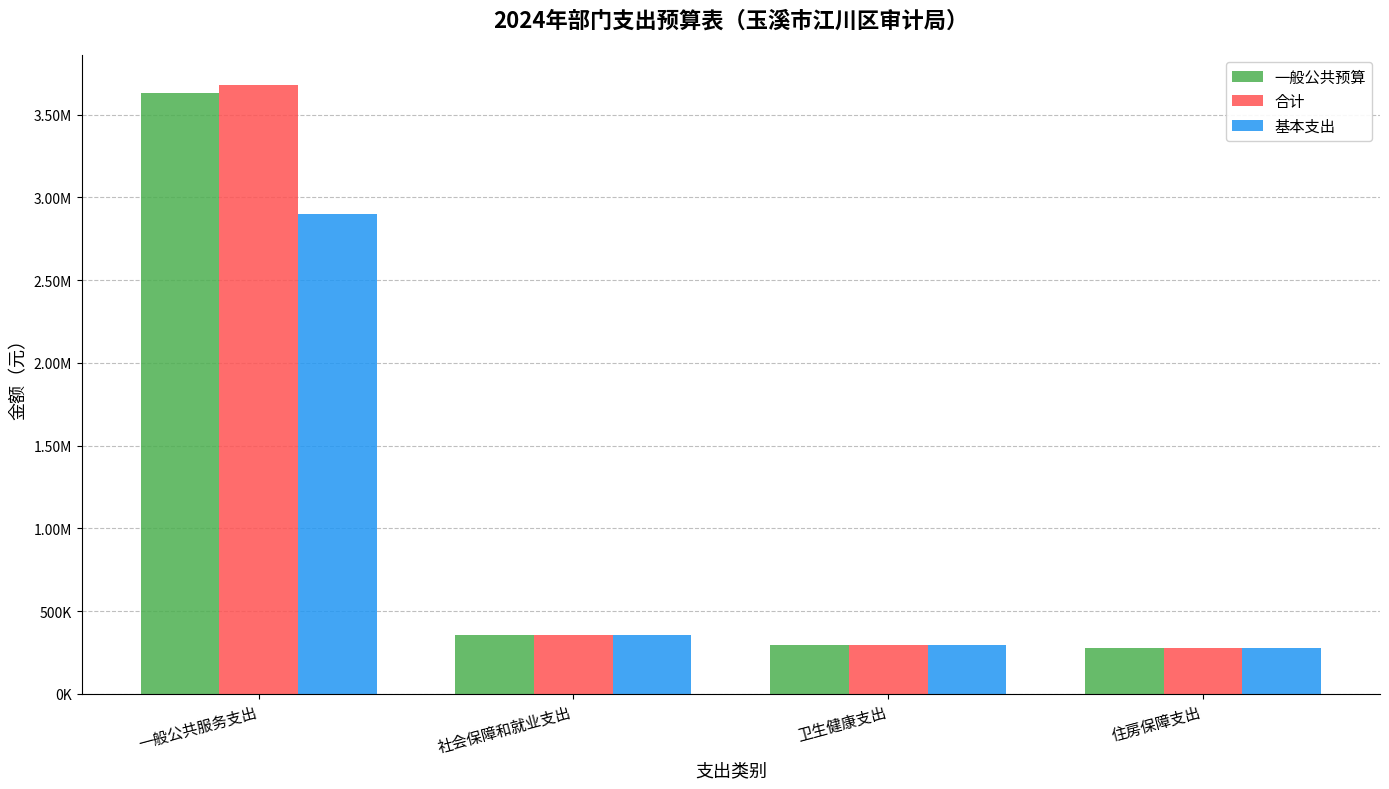

Reading left to right, what are all the values shown in this chart?

一般公共预算: 一般公共服务支出=3628323.7	社会保障和就业支出=354974.7	卫生健康支出=296117.2	住房保障支出=277354.7
合计: 一般公共服务支出=3678323.7	社会保障和就业支出=354974.7	卫生健康支出=296117.2	住房保障支出=277354.7
基本支出: 一般公共服务支出=2899023.7	社会保障和就业支出=354974.7	卫生健康支出=296117.2	住房保障支出=277354.7